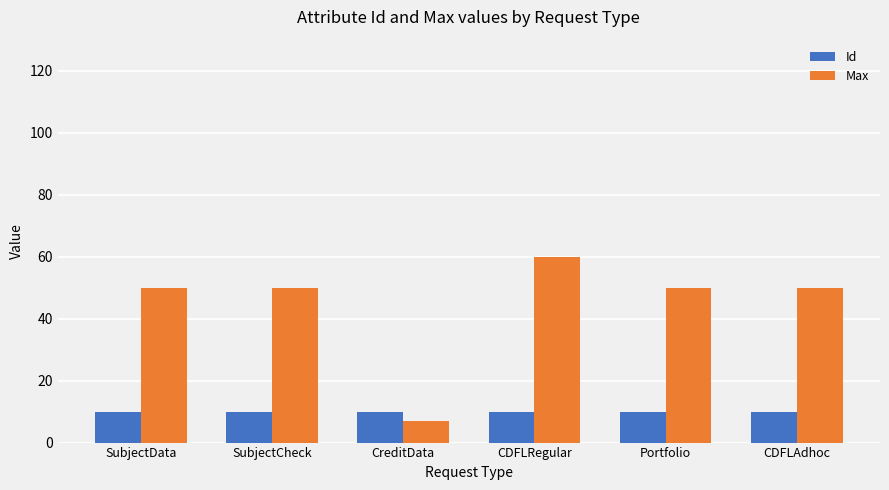

What is the label of the 1st bar from the left?

SubjectData